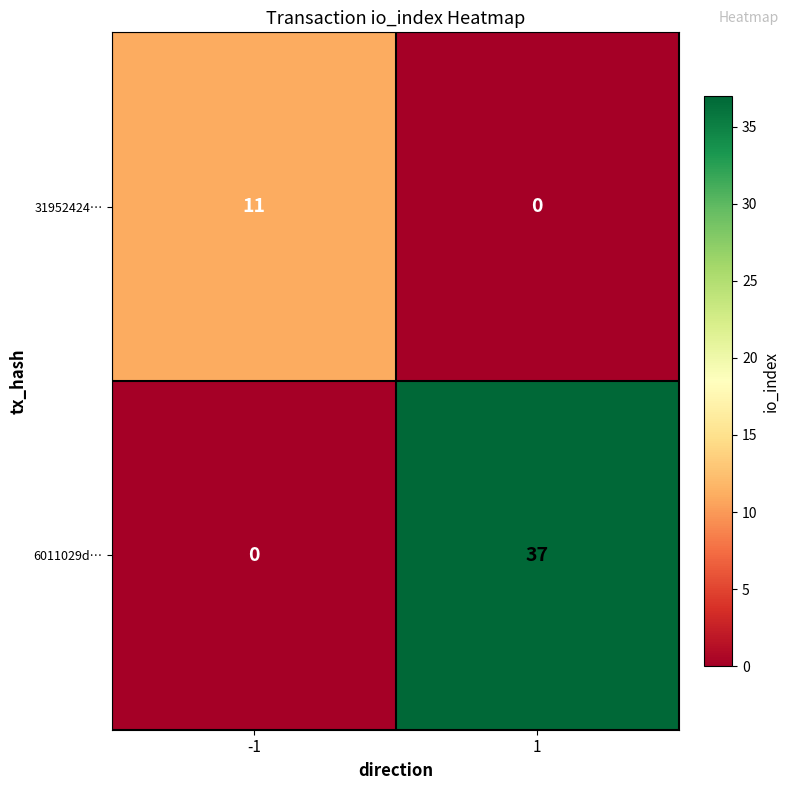

Reading left to right, what are all the values shown in this chart?

31952424…: -1=11	1=0
6011029d…: -1=0	1=37